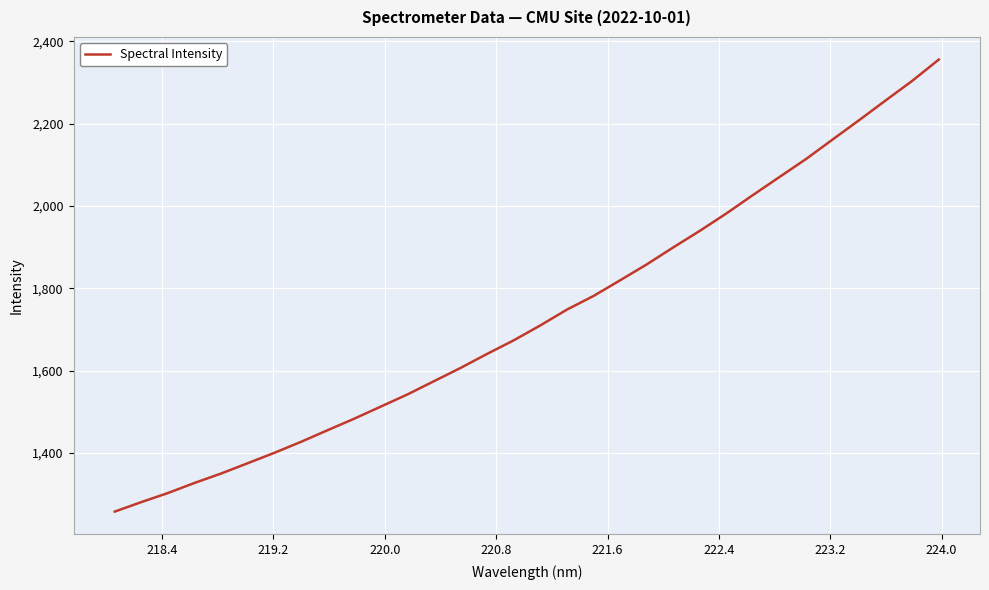

What is the smallest value displayed?

1257.4